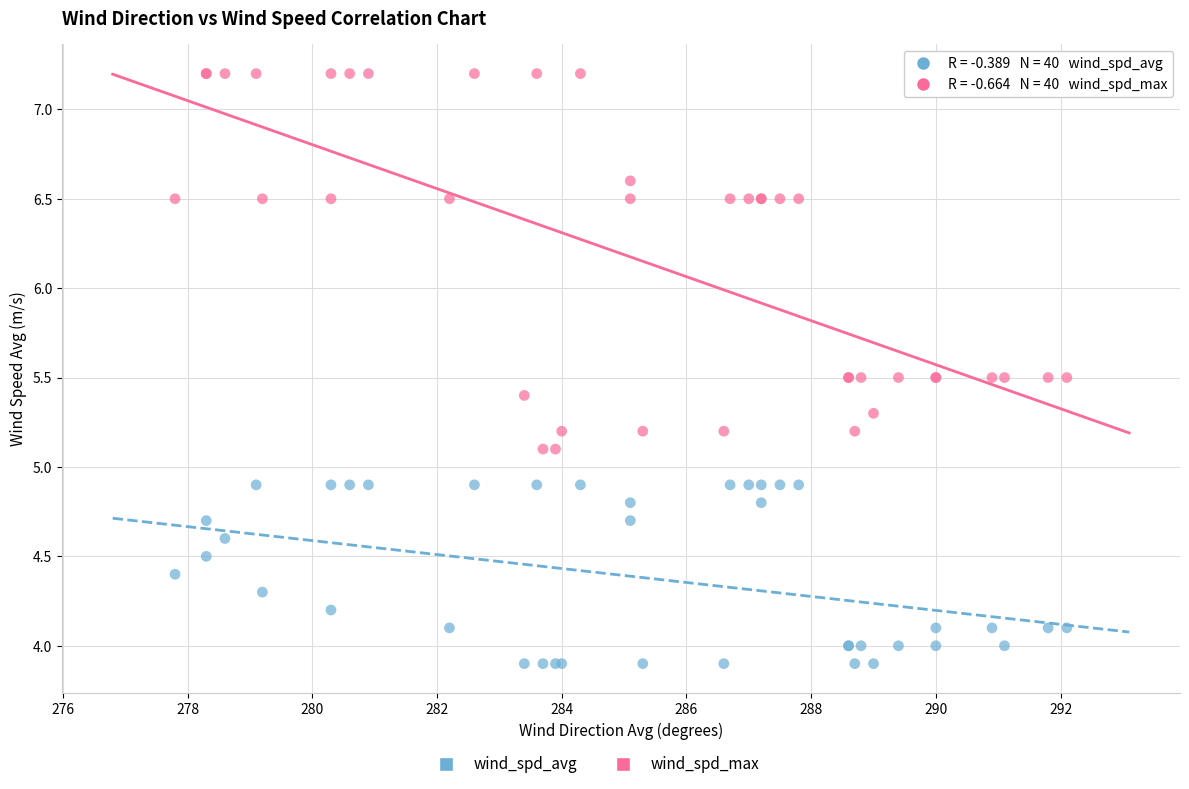

Which series reaches the maximum Y coordinate?

wind_spd_max